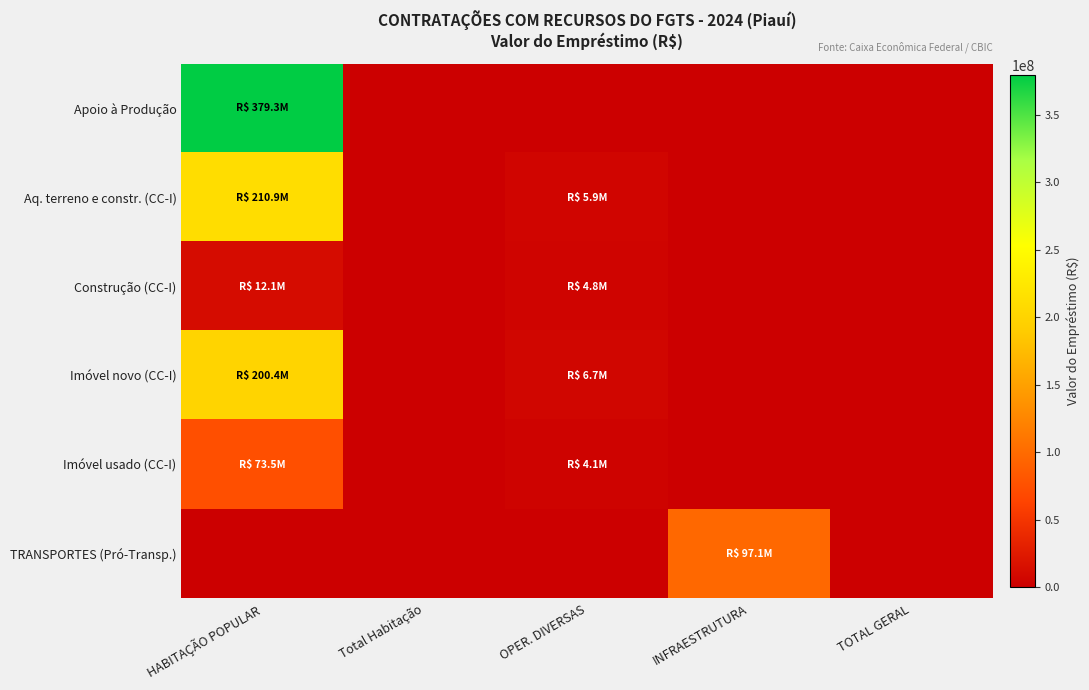

Between HABITAÇÃO POPULAR and Total Habitação, which series saw the biggest shift?

Apoio à Produção